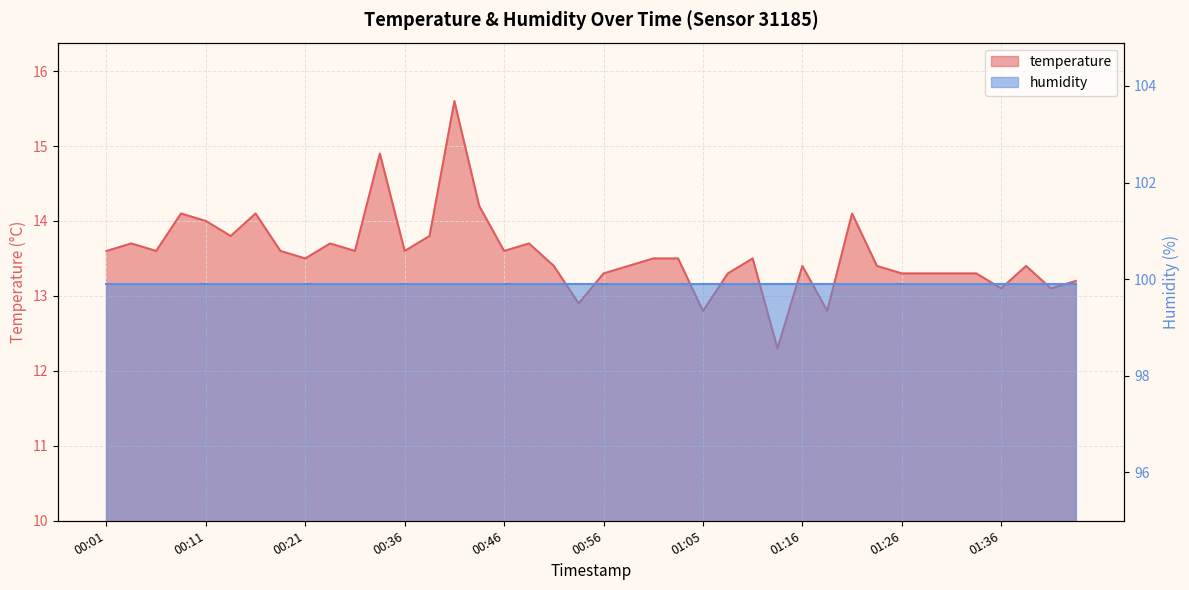

What is the difference between the maximum and minimum values?

3.3